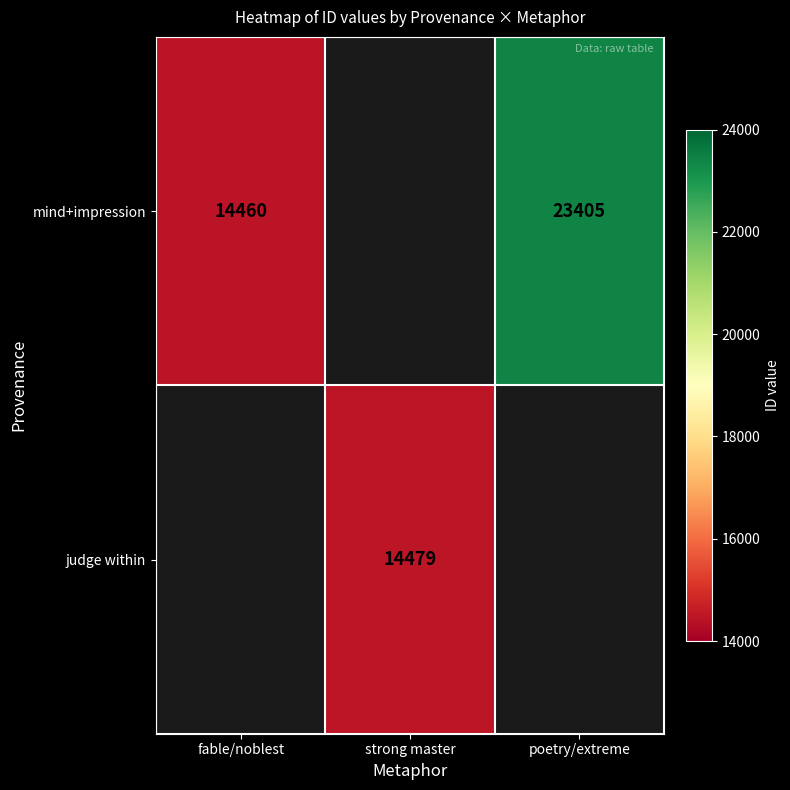

Is it true that judge within equals 21199 at strong master?

False